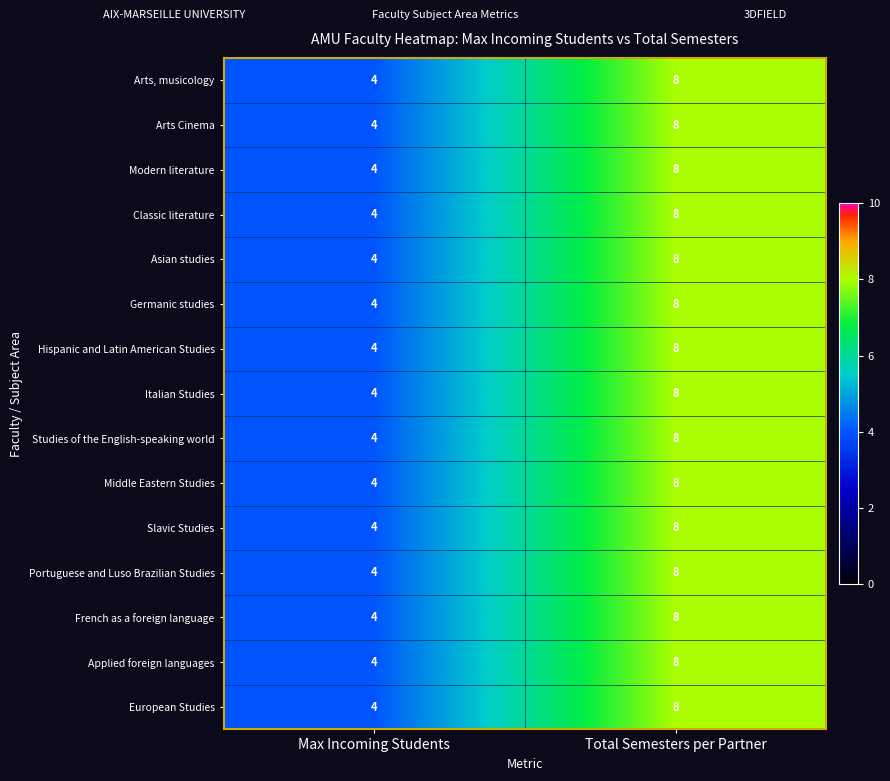

The French as a foreign language series shows 4 at Max Incoming Students. True or false?

True